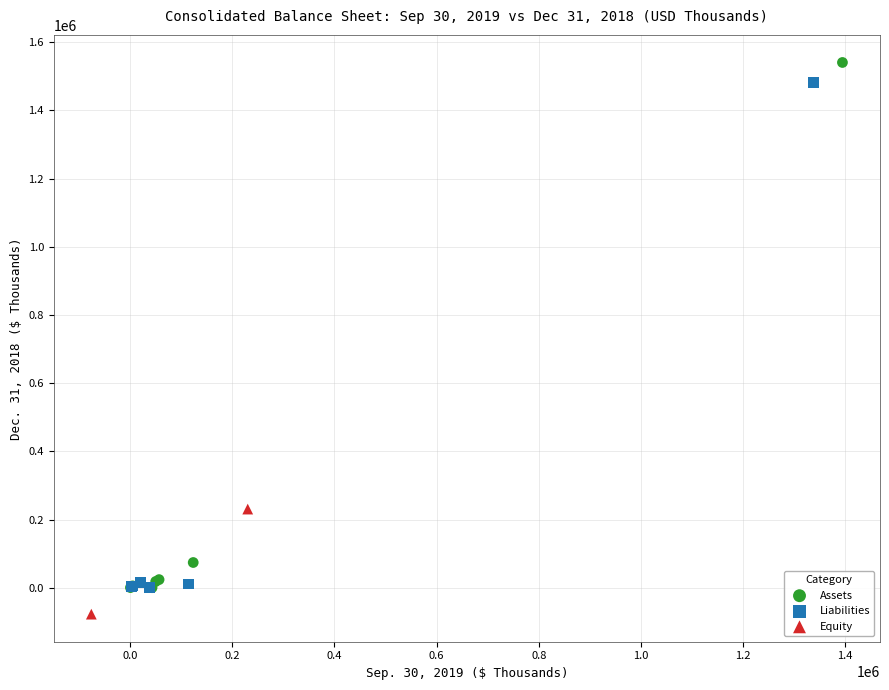

What are all the series names shown in the legend?

Assets, Liabilities, Equity